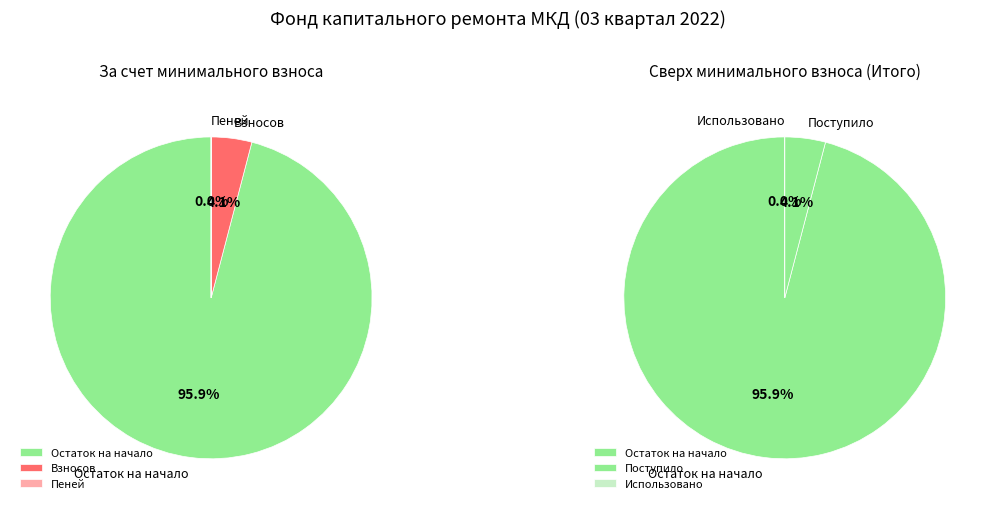

How many slices are in this pie chart?

3